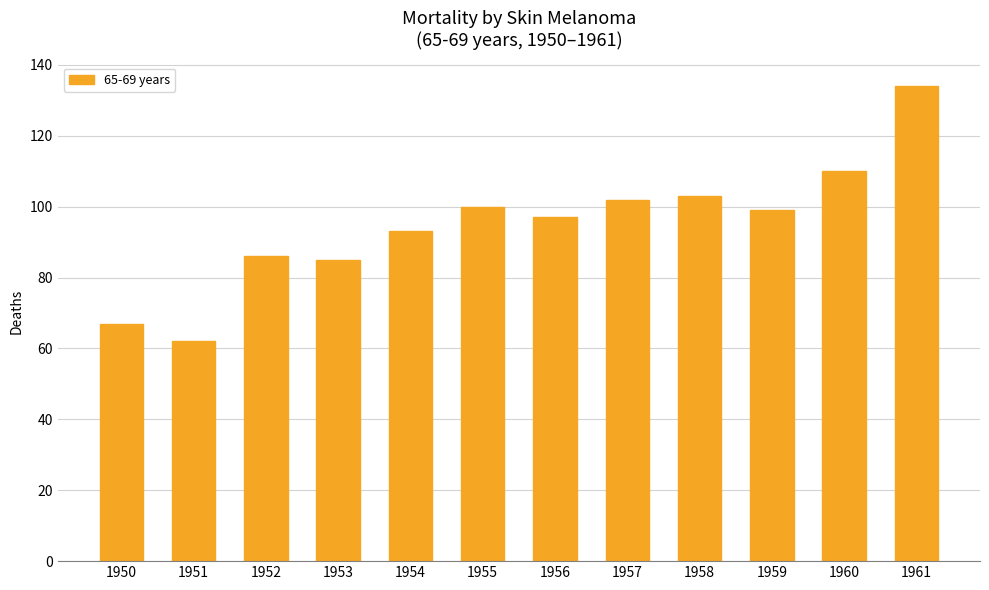

Which has a higher value, 1960 or 1957?

1960